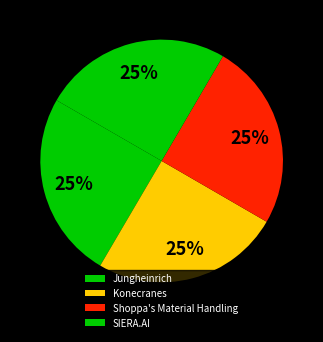

Rank the categories by value from lowest to highest.

Jungheinrich, Shoppa's Material Handling, Konecranes, SIERA.AI